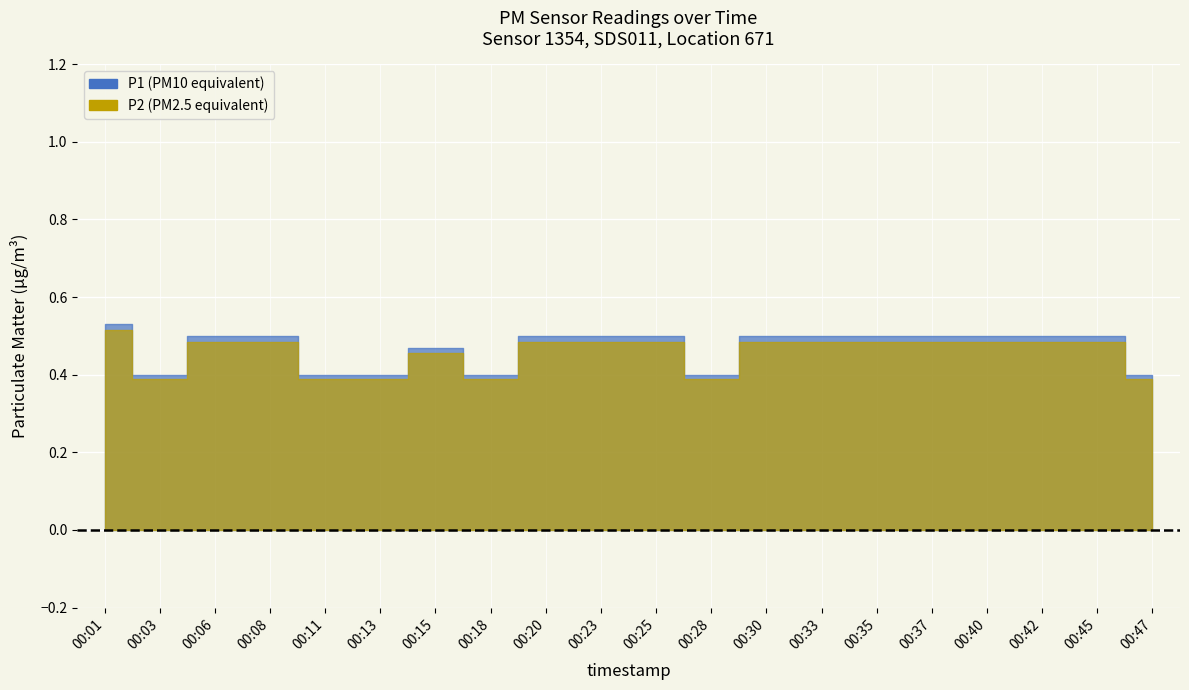

The value of P2 at 00:40 is 0.8. True or false?

False